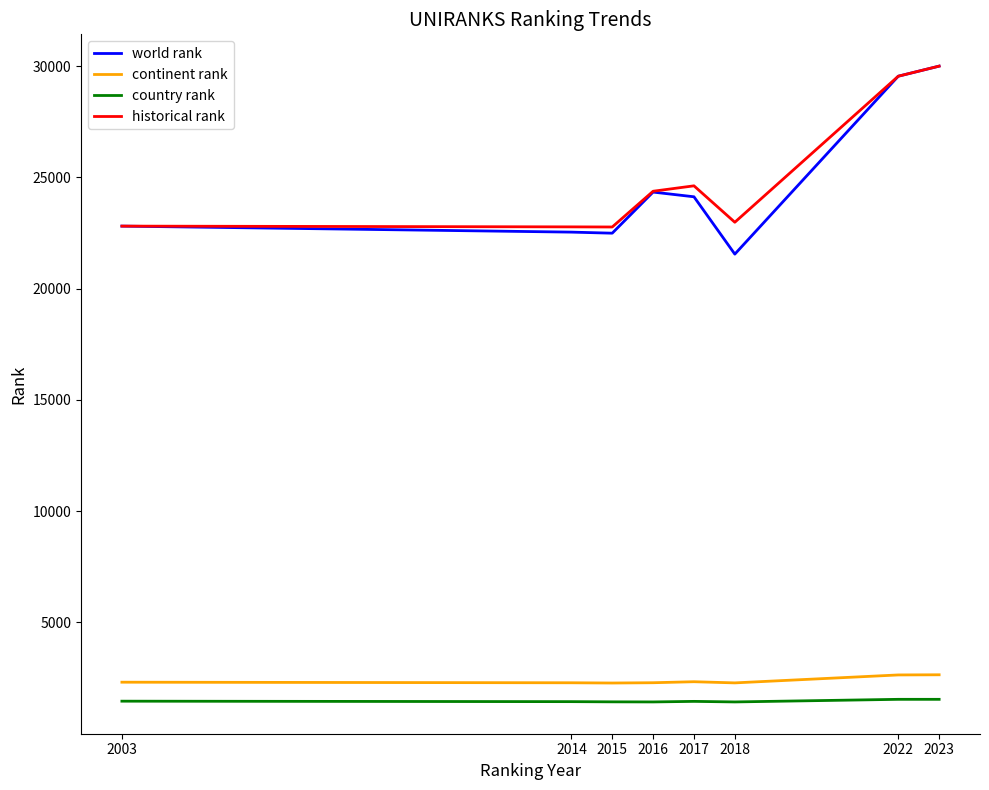

The historical rank series shows 8688.9 at 2014. True or false?

False